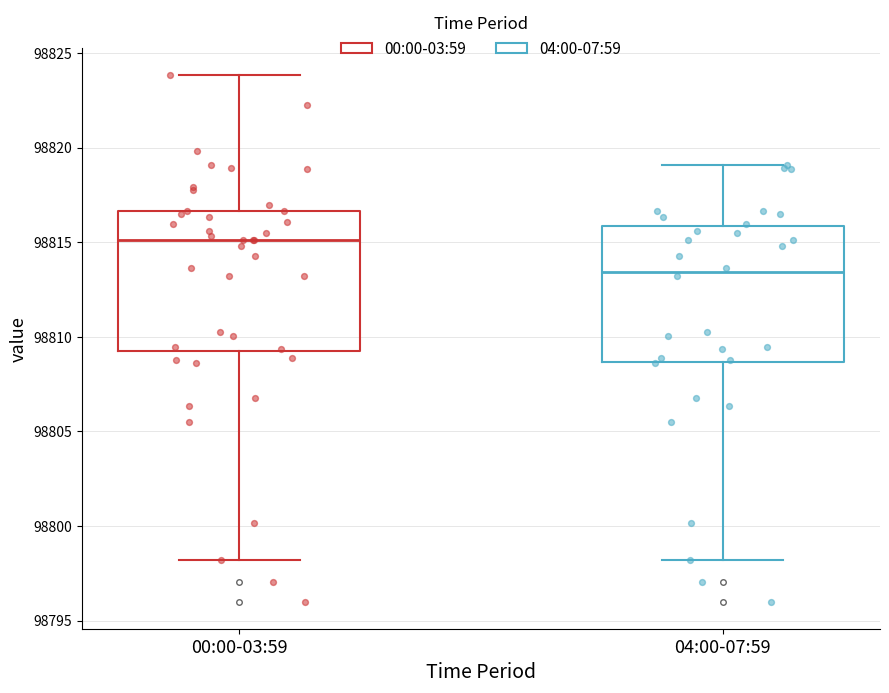

Where is the upper edge of the box for 00:00-03:59 on the y-axis? The values are not printed on the chart, so give them approximately, as read against the axis.

98816.5